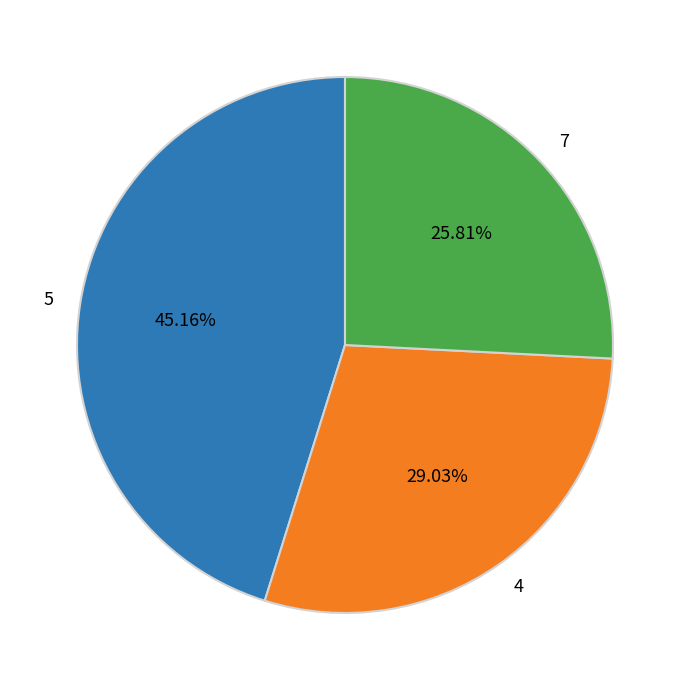

Between 4 and 5, which is larger?

5